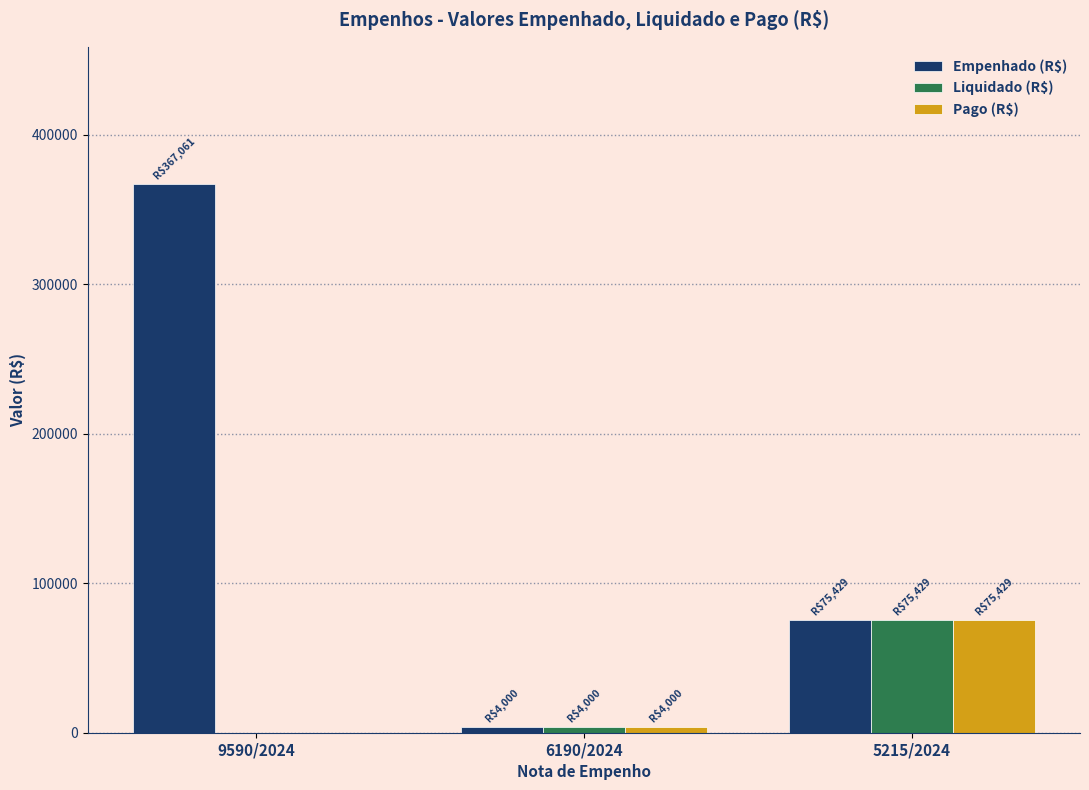

What is the highest value of the Empenhado (R$) series?

367061.2